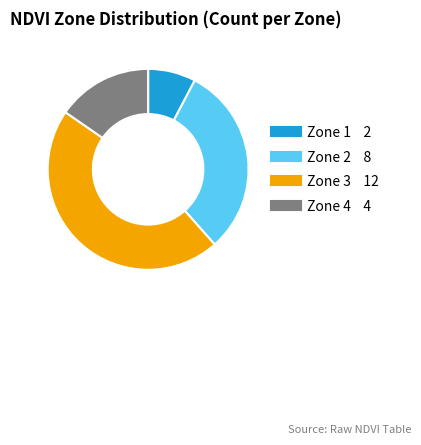

What is the largest slice in the pie chart?

Zone 3